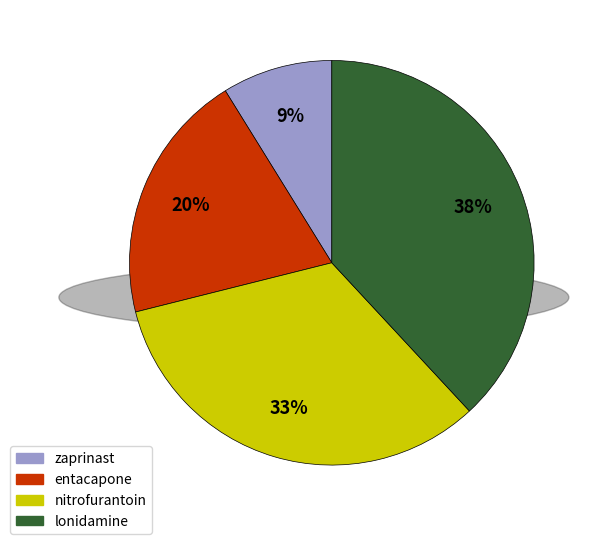

Which has a higher value, lonidamine or nitrofurantoin?

lonidamine